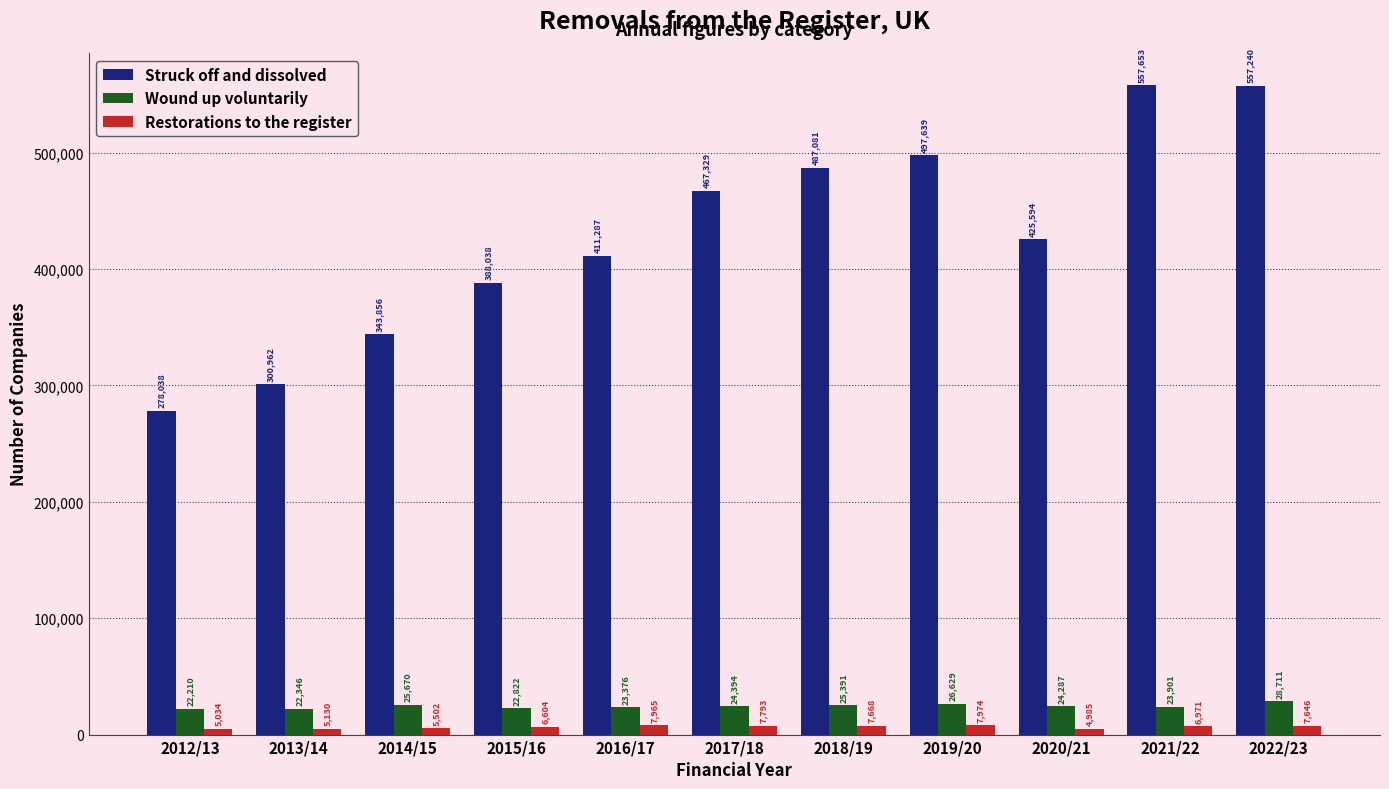

Are the bars horizontal?

No